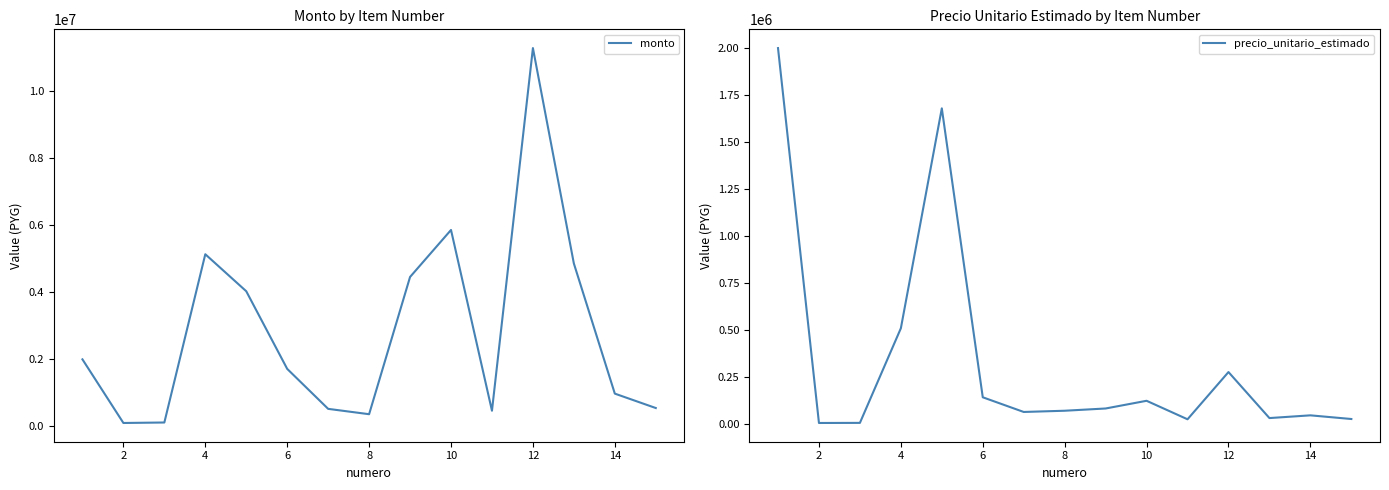

The value of precio_unitario_estimado at 12 is 275000. True or false?

True